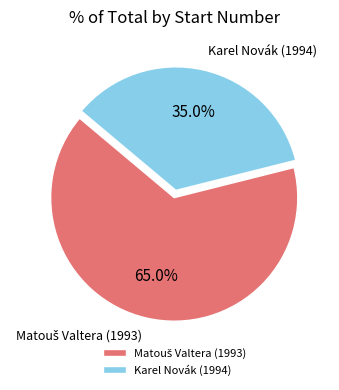

What is the smallest slice in the pie chart?

Karel Novák (1994)